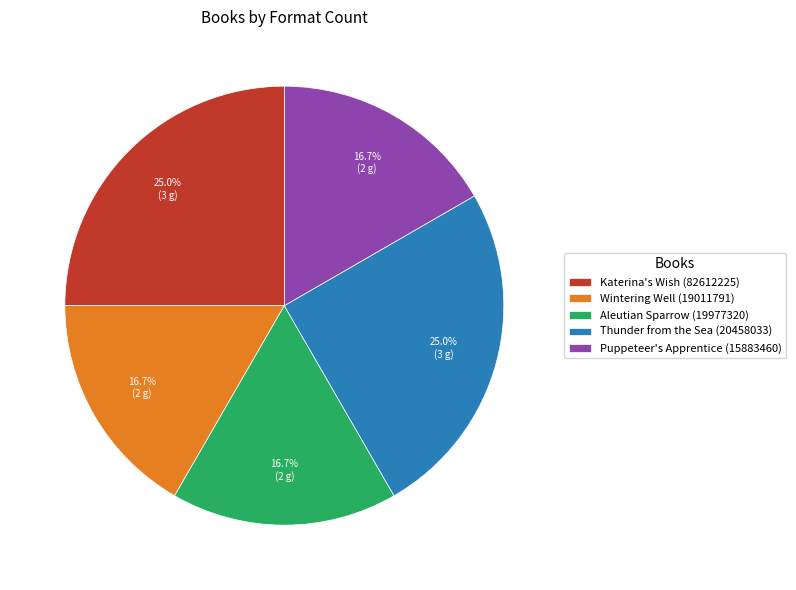

What is the ratio of the value at Thunder from the Sea (20458033) to the value at Katerina's Wish (82612225)?

1.0